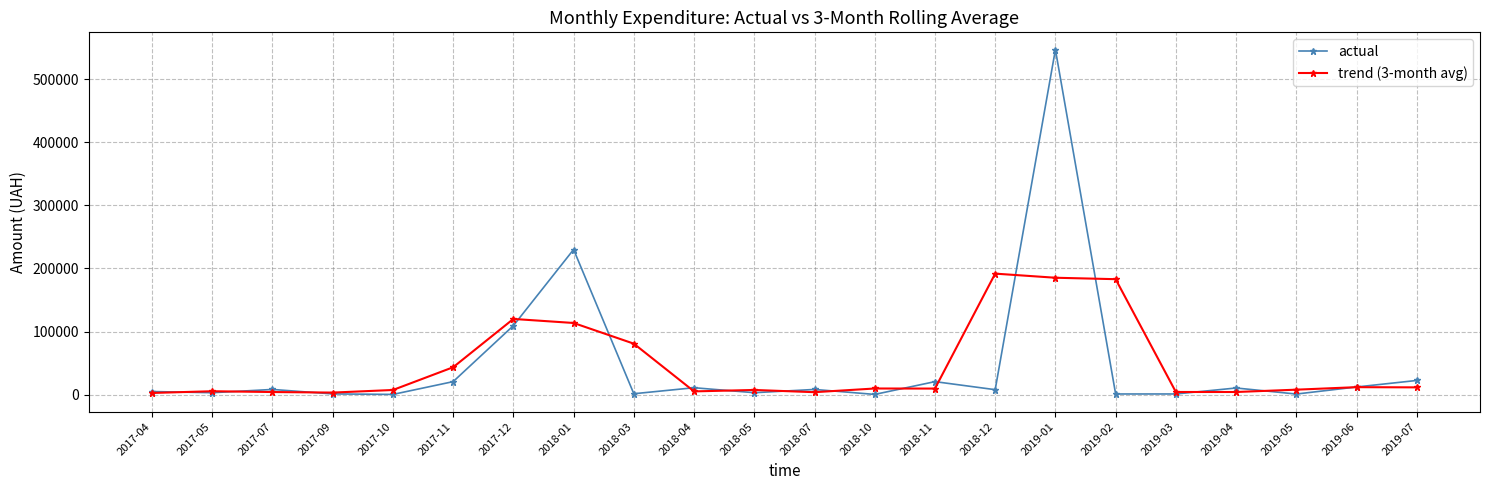

Count the number of categories in the chart.

22